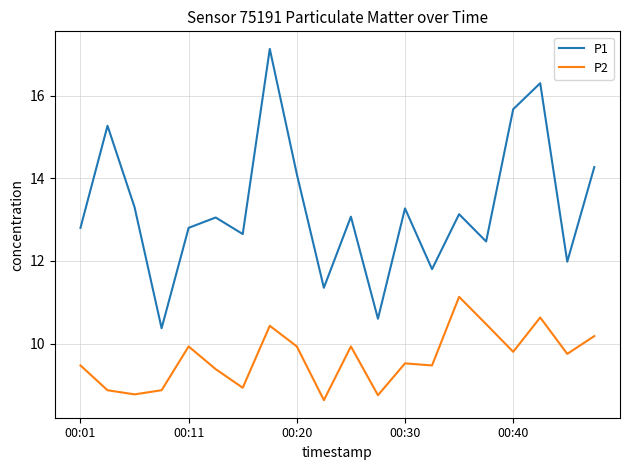

What is the minimum value for P2?

8.6